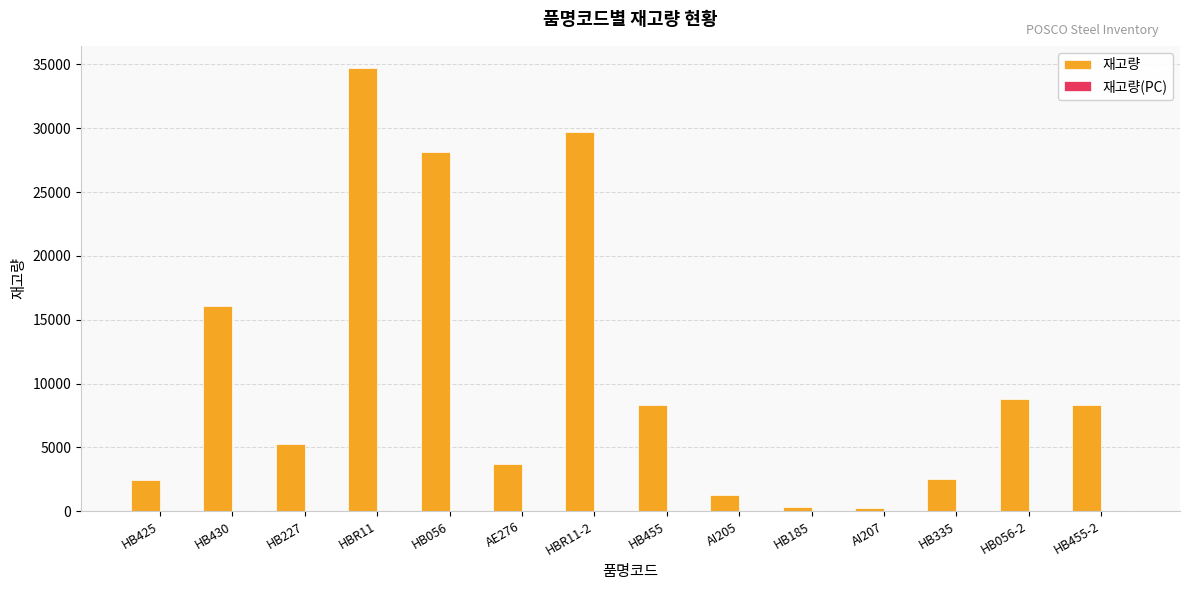

Which series has the largest total across all categories?

재고량